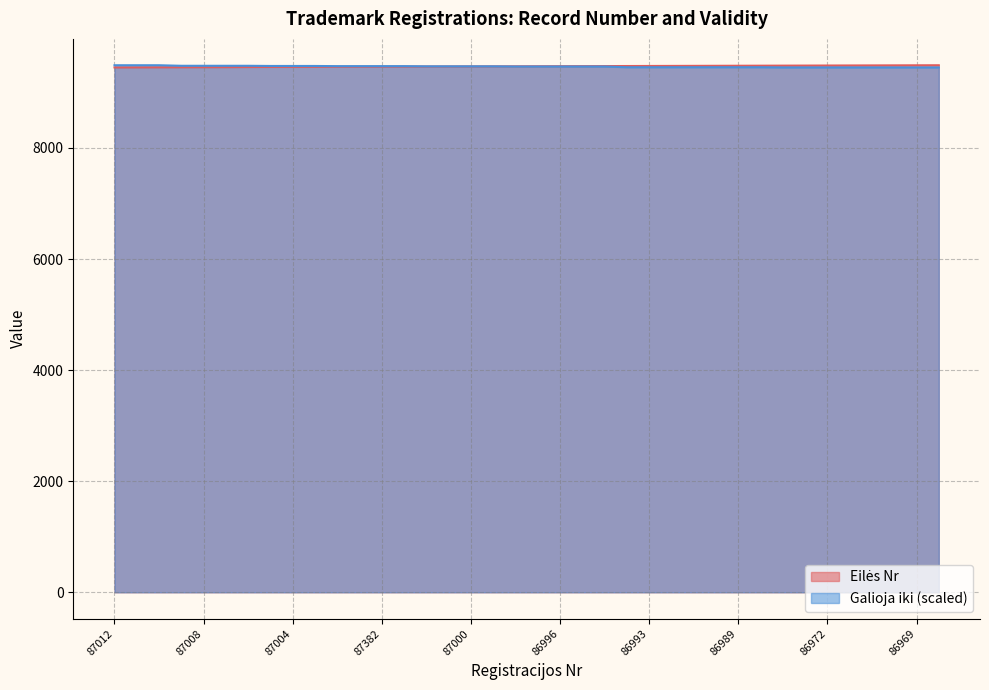

Between which two adjacent categories do Galioja iki and Eilės Nr first intersect?

86999 and 86998